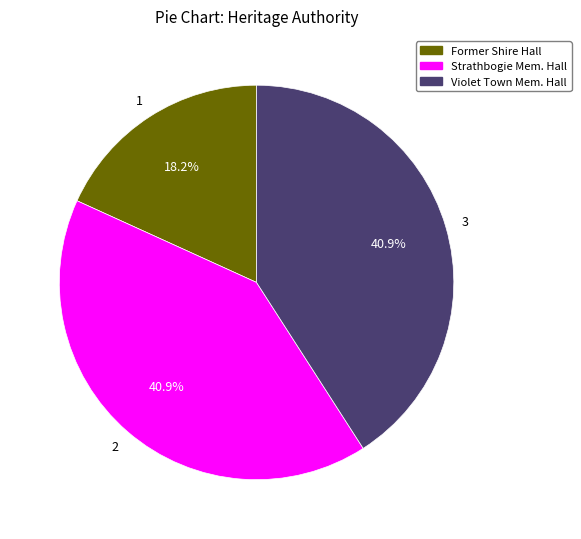

Does any single category account for the majority?

No